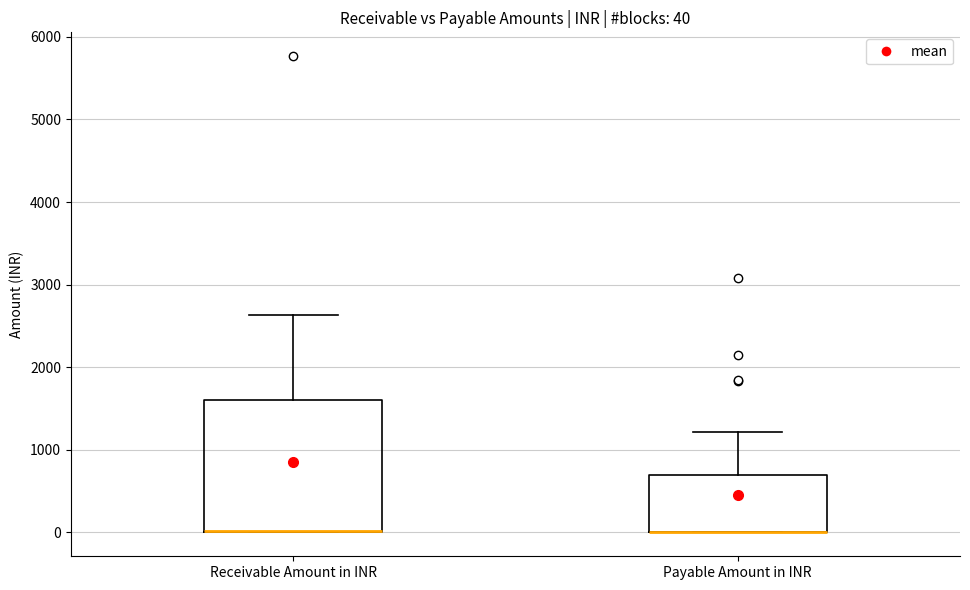

Comparing the boxes themselves (not the whiskers), which one is the tallest?

Receivable Amount in INR